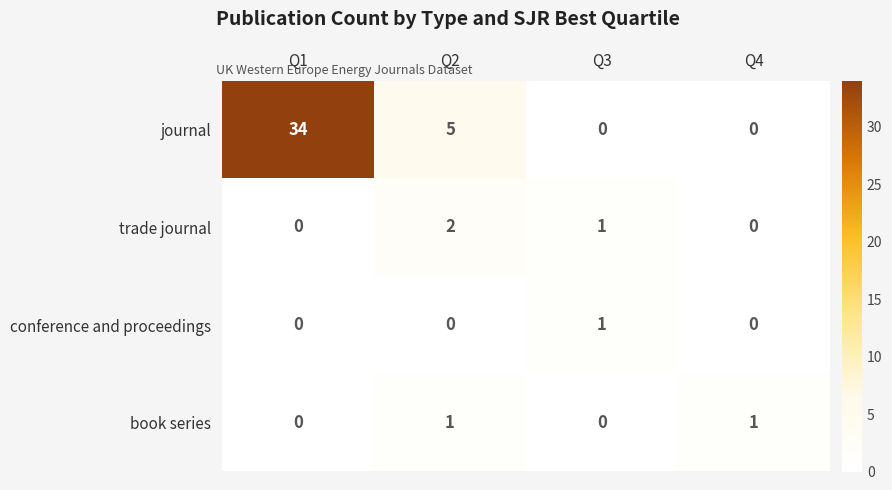

Which series changed the most between Q2 and Q3?

journal